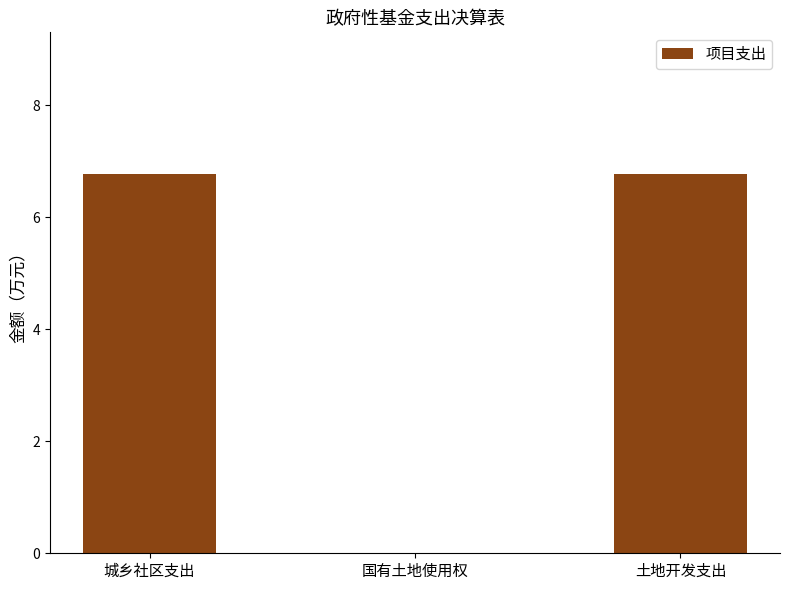

What is the change in value from 国有土地使用权 to 土地开发支出?

+6.8